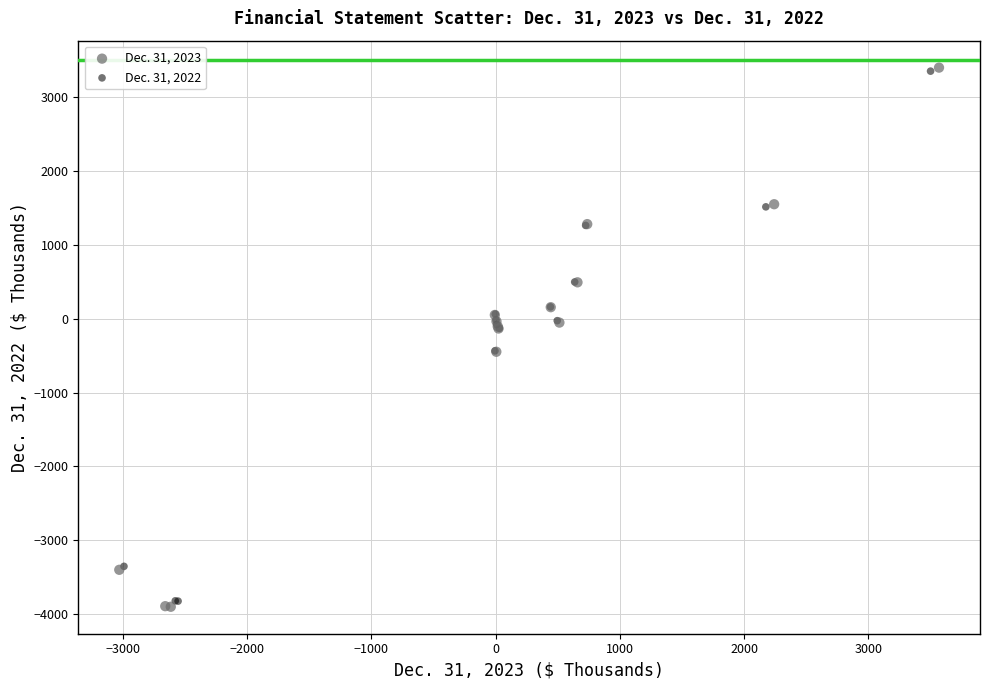

Which series has the widest spread of Y values?

Dec. 31, 2023